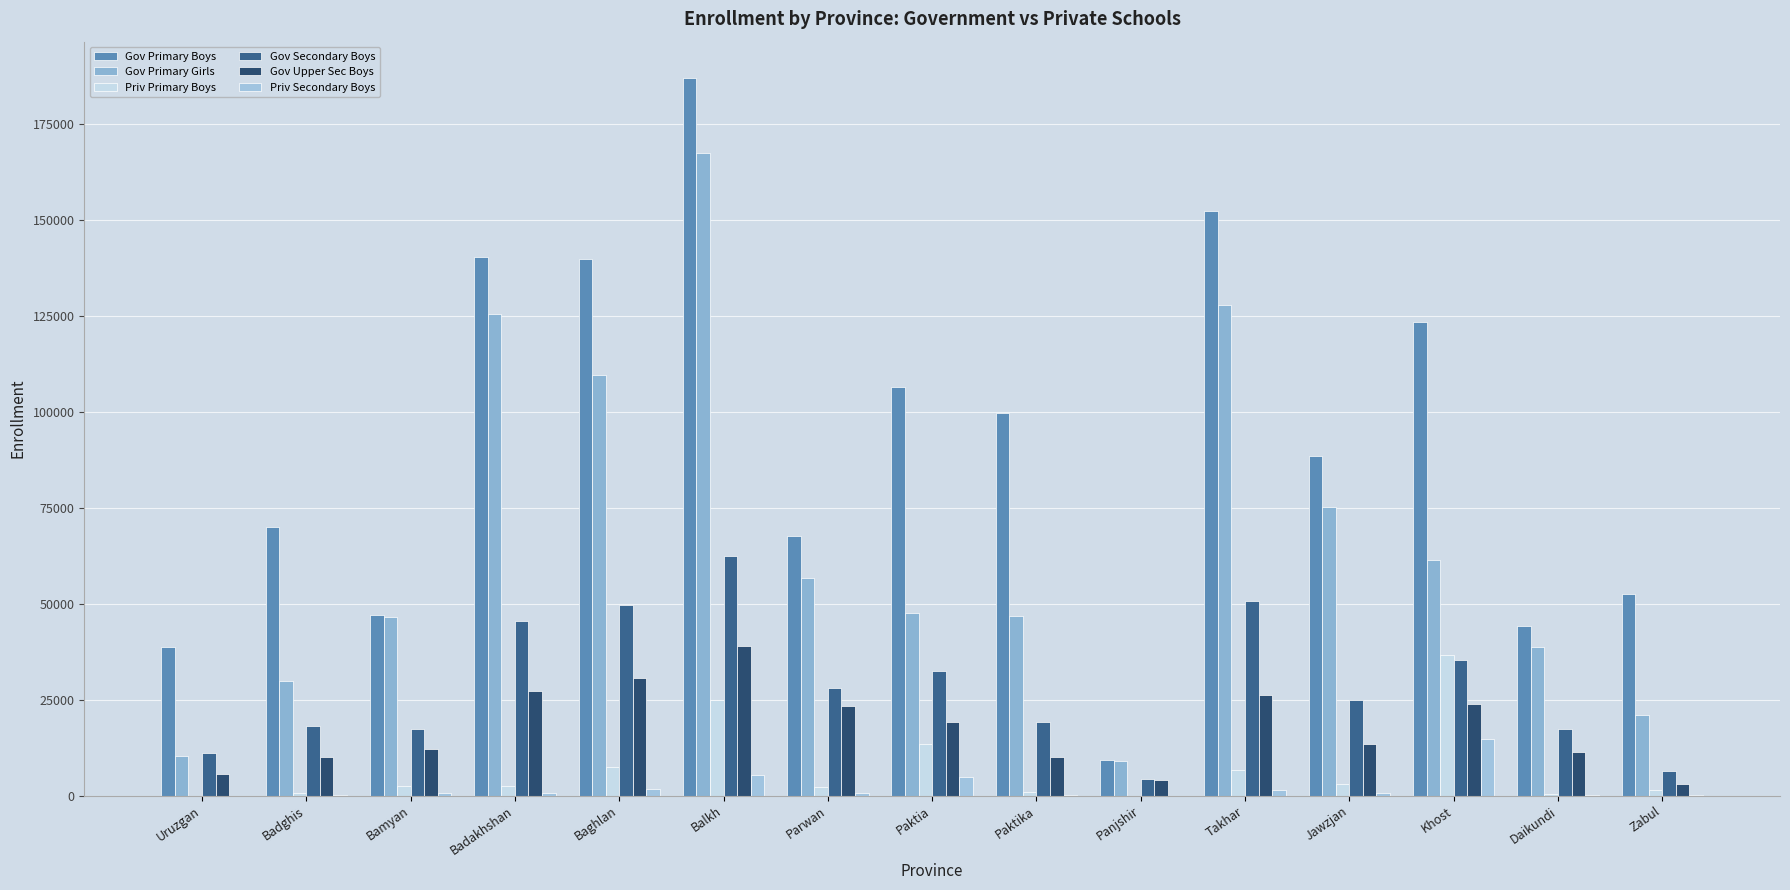

What is the label of the 13th bar from the right?

Bamyan